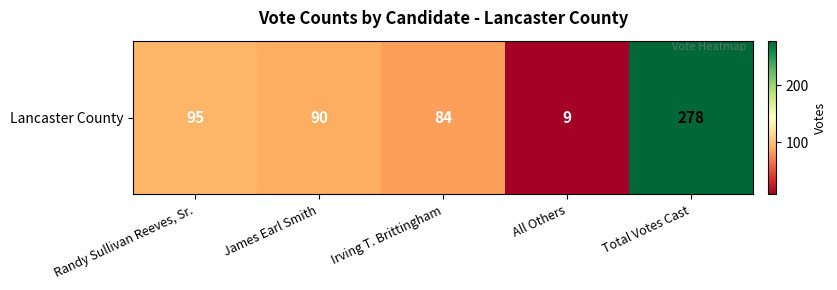

What is the change in value from Randy Sullivan Reeves, Sr. to Irving T. Brittingham?

-11